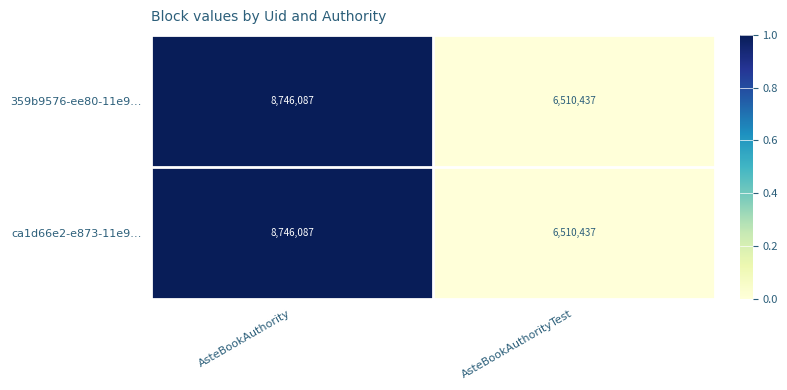

Count the number of data series in this chart.

2